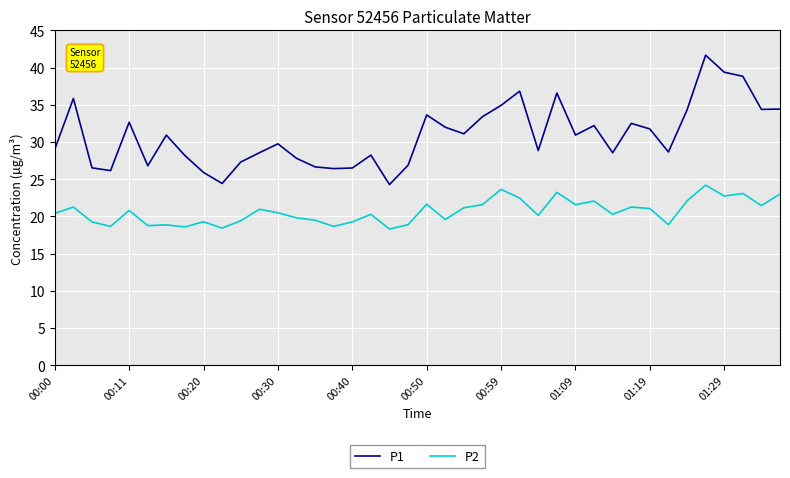

Rank the series by their maximum value, from lowest to highest.

P2, P1